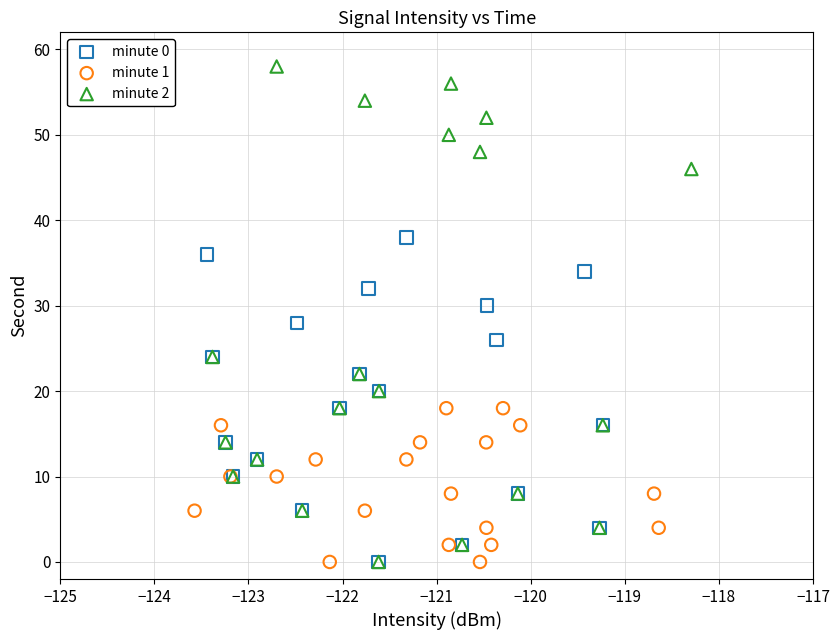

Which series has the widest spread of Y values?

minute 2